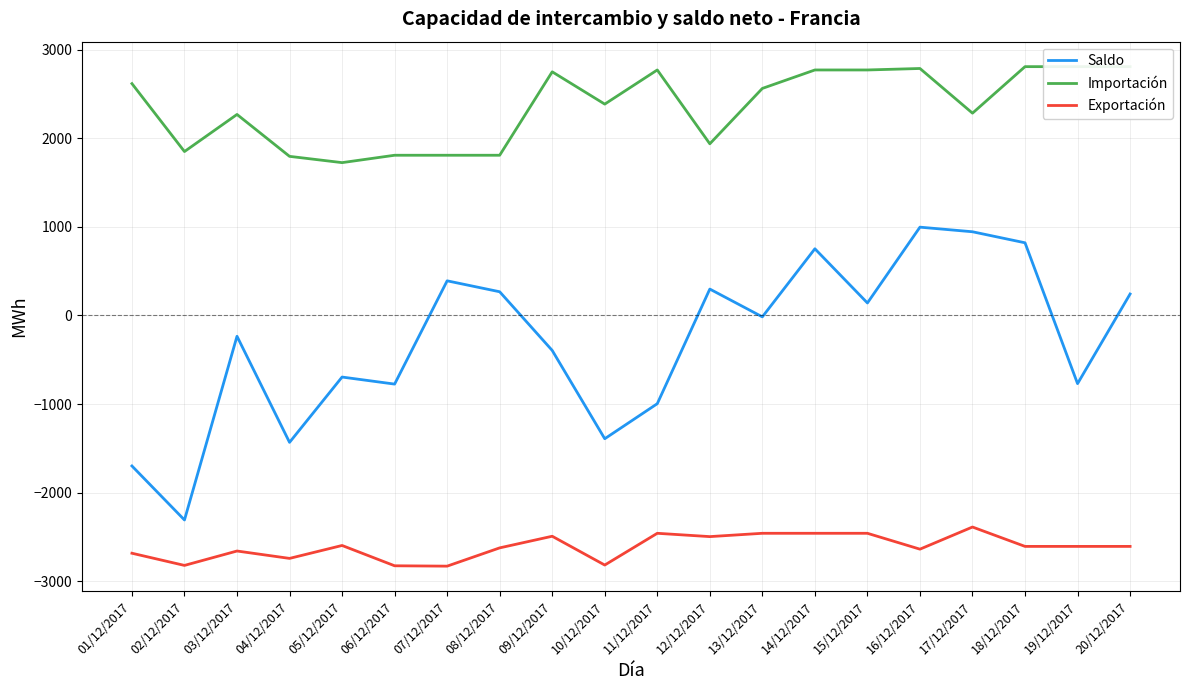

Is it true that Importación equals 1020.3 at 20/12/2017?

False